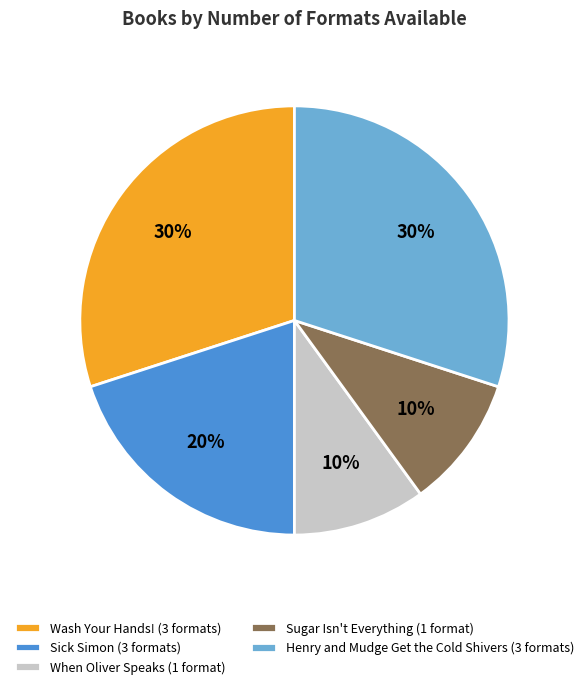

Count the number of slices in the pie.

5